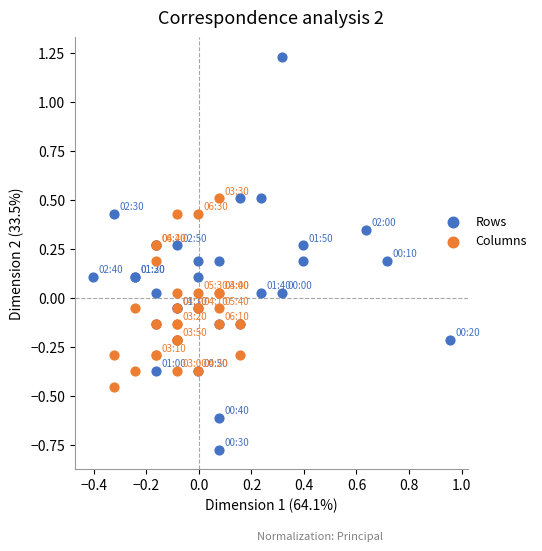

Which series contains the highest Y value?

Rows